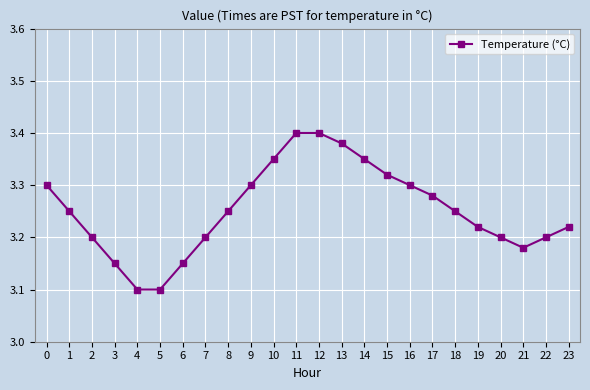

Count the values in the range 3 to 4.

24